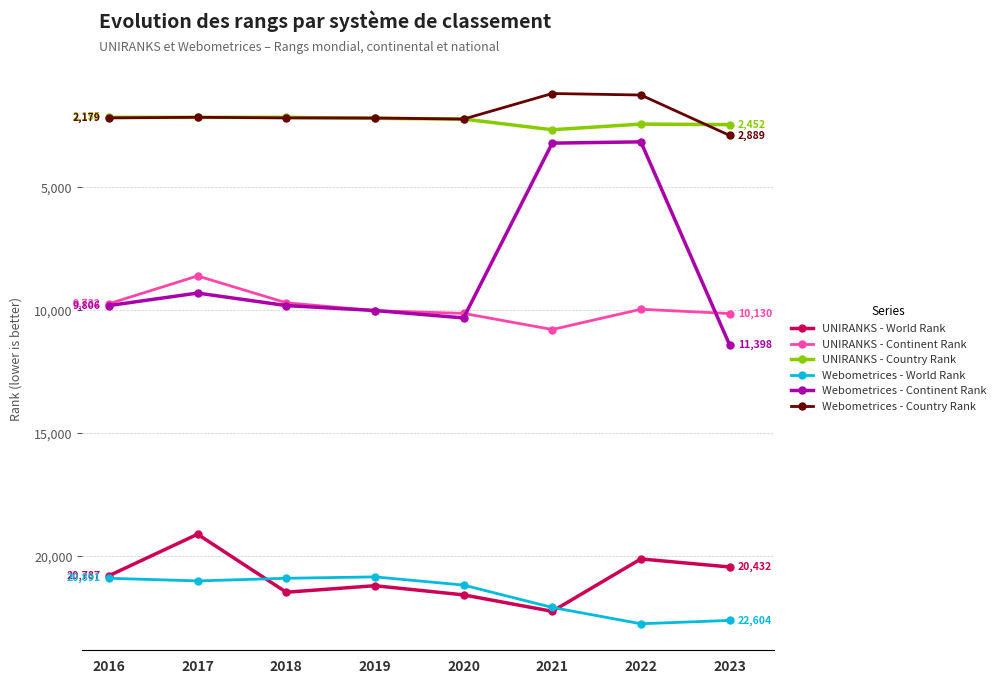

What is the value of the Webometrices - Country Rank point at the 6th from the left?

1187